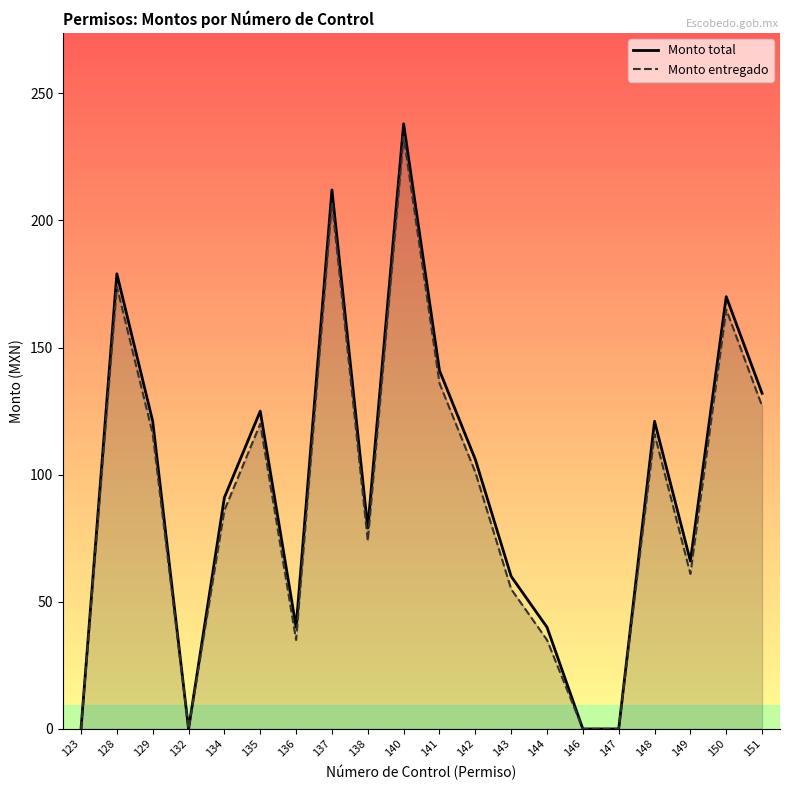

Reading left to right, what are all the values shown in this chart?

Monto total: 0	179	121	0	91	125	40	212	79	238	141	106	60	40	0	0	121	66	170	132
Monto entregado: 0	174	116	0	86	120	35	207	74	233	136	101	55	35	0	0	116	61	165	127